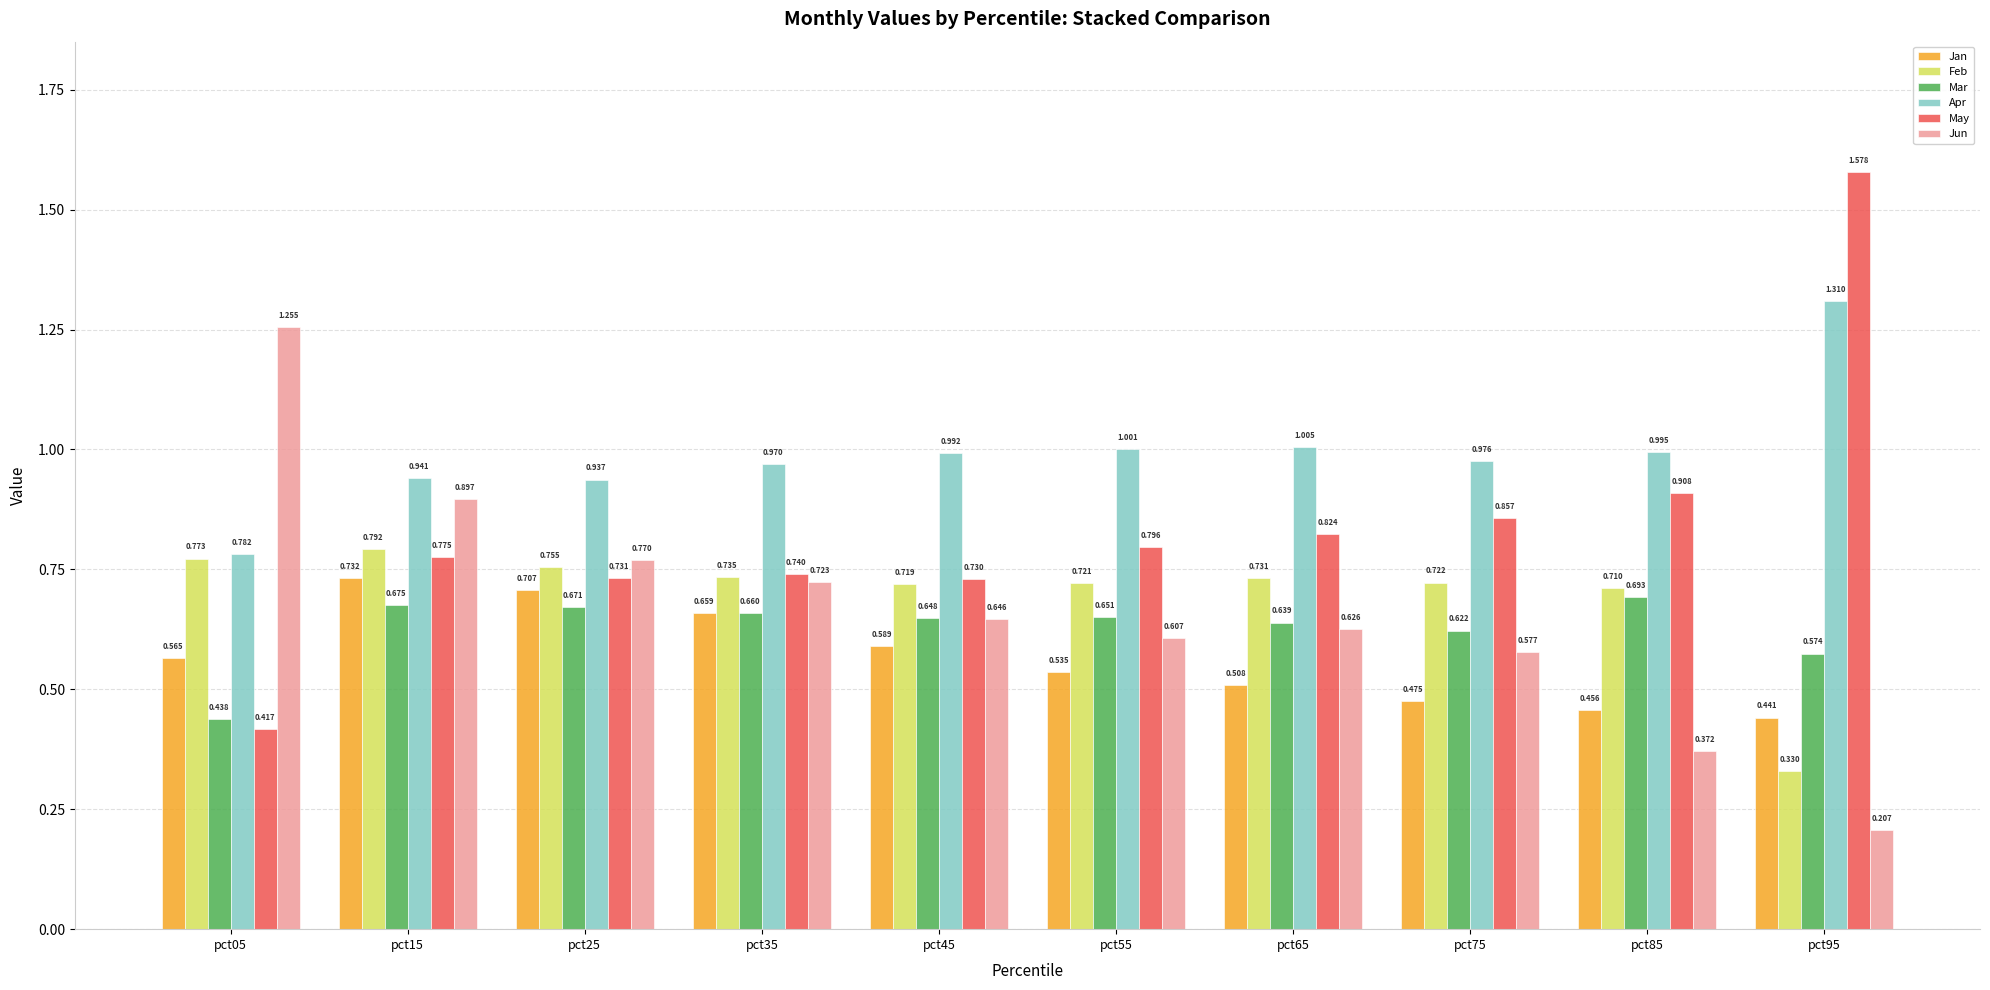

The value of Mar at pct55 is 1.0. True or false?

False